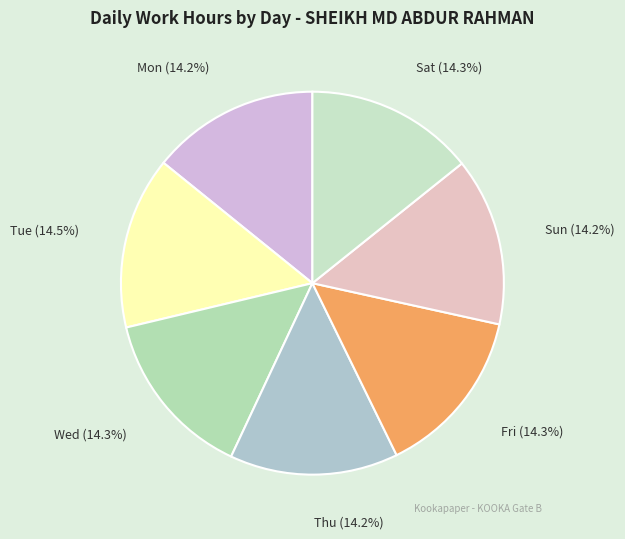

True or false: Fri accounts for 14% of the total.

True